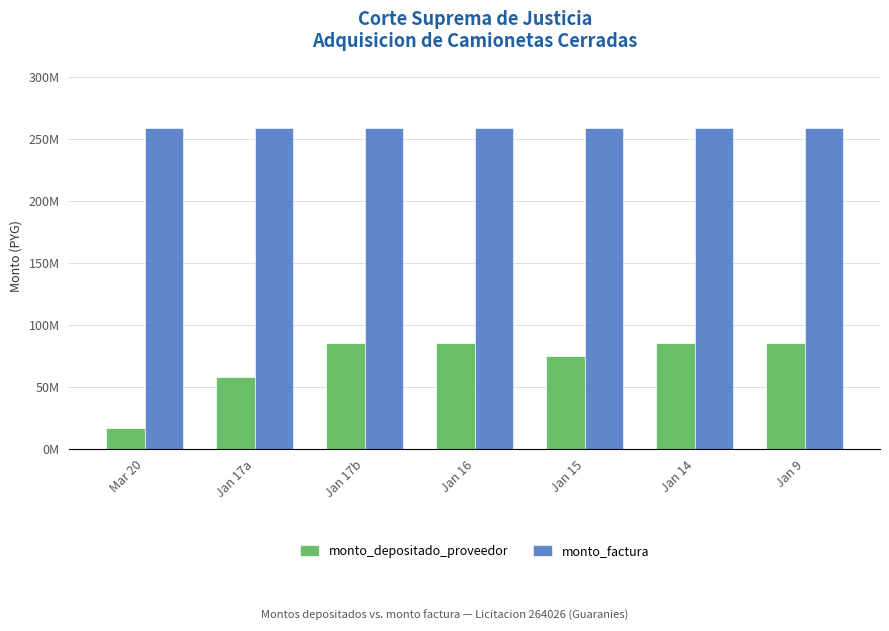

Between Jan 17b and Jan 16, which series saw the biggest shift?

monto_depositado_proveedor